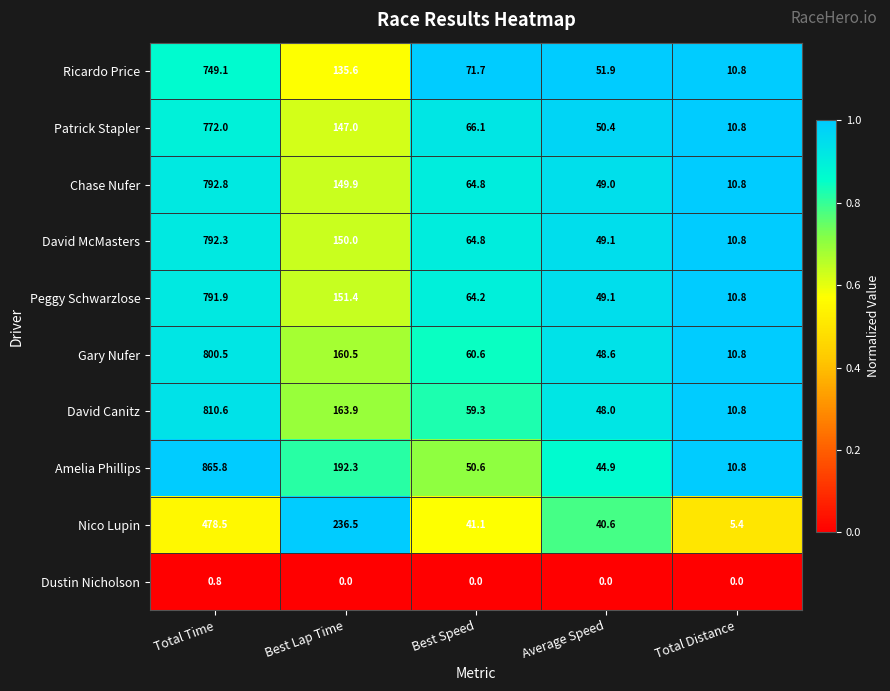

What is the difference between the Gary Nufer values at Best Lap Time and Best Speed?

99.9